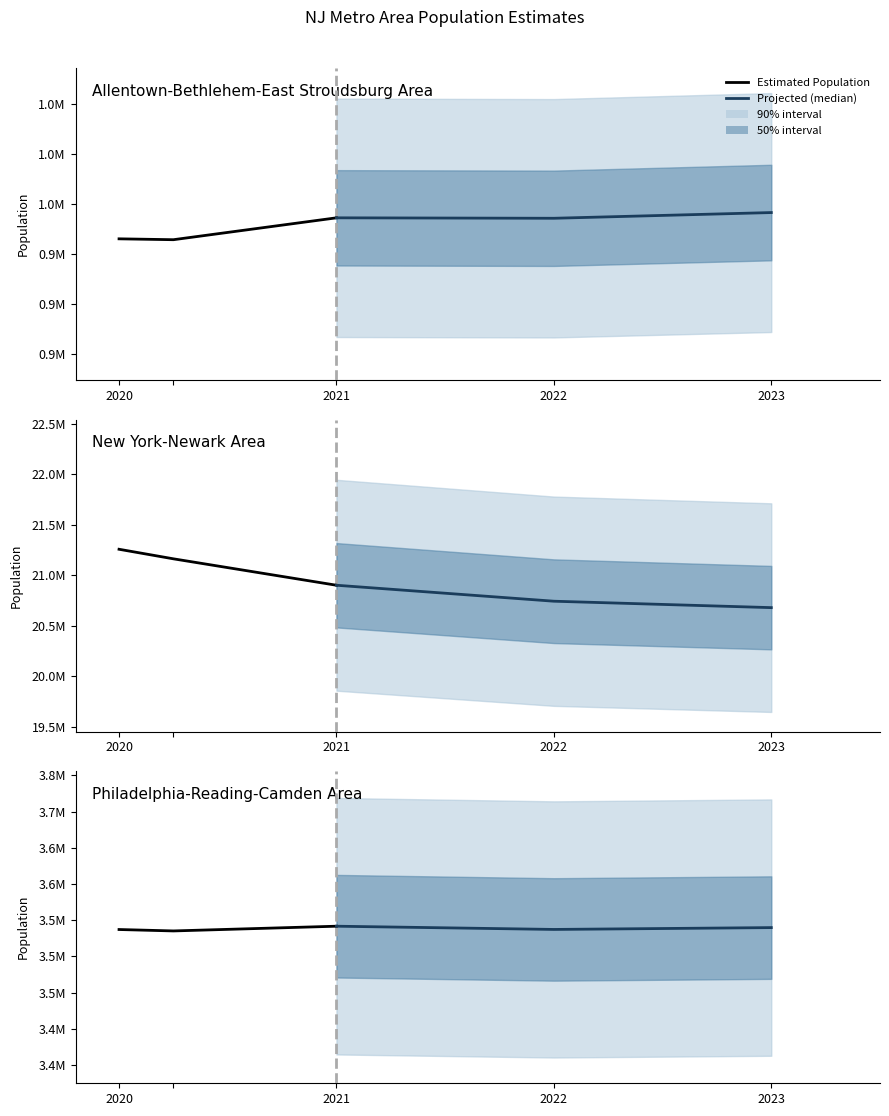

Is the value of Projected (median) at 2022 greater than the value of Estimated Population at 2021?

Yes